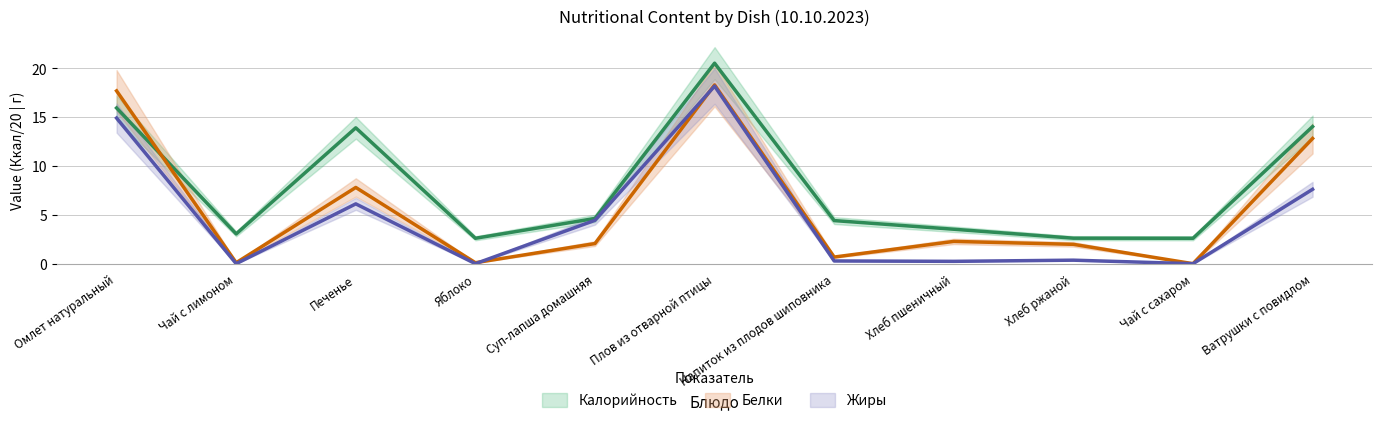

How many lines are shown in the chart?

3